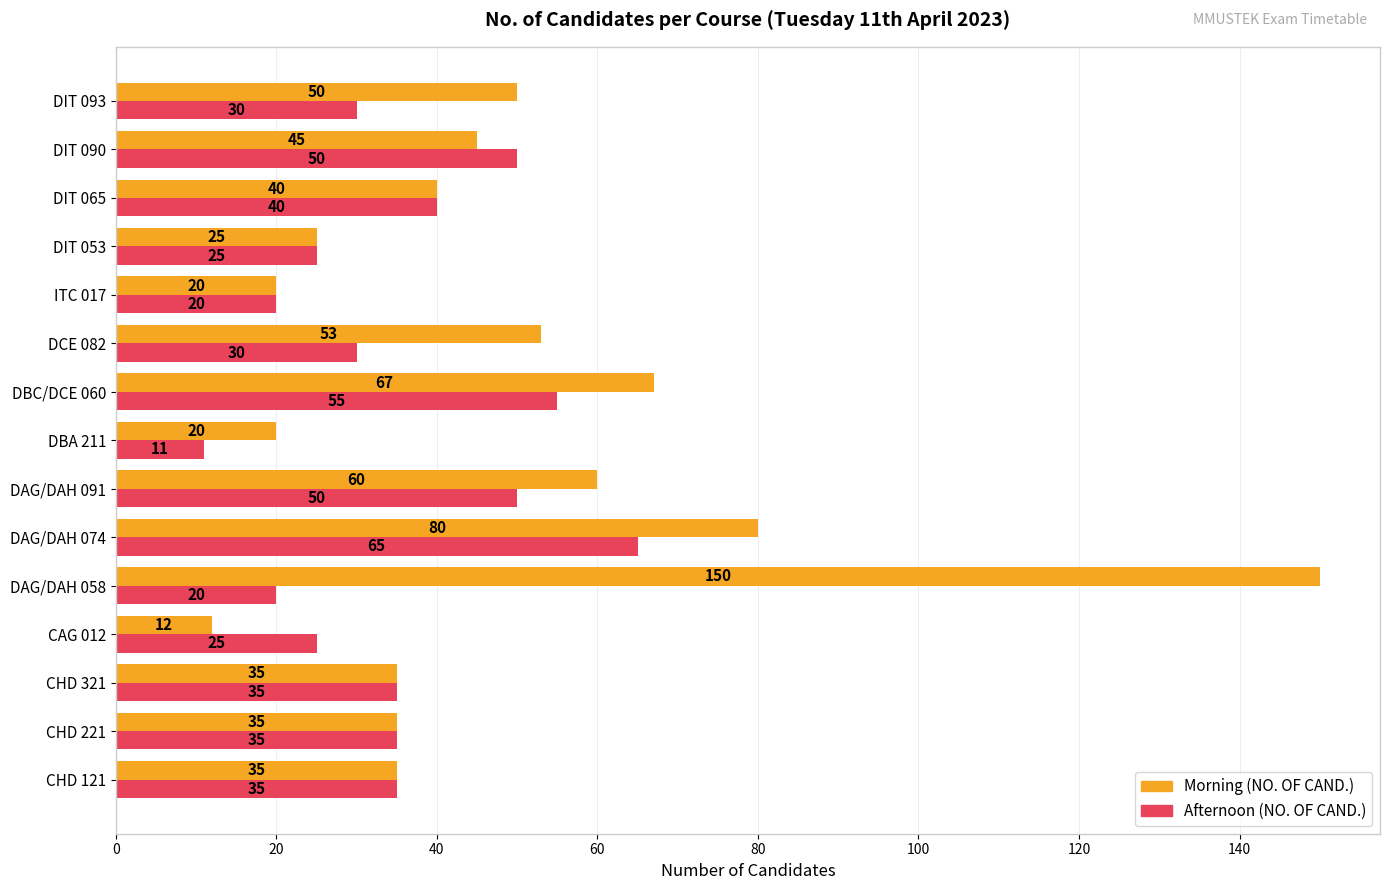

Which label corresponds to the largest value in the chart?

DAG/DAH 058